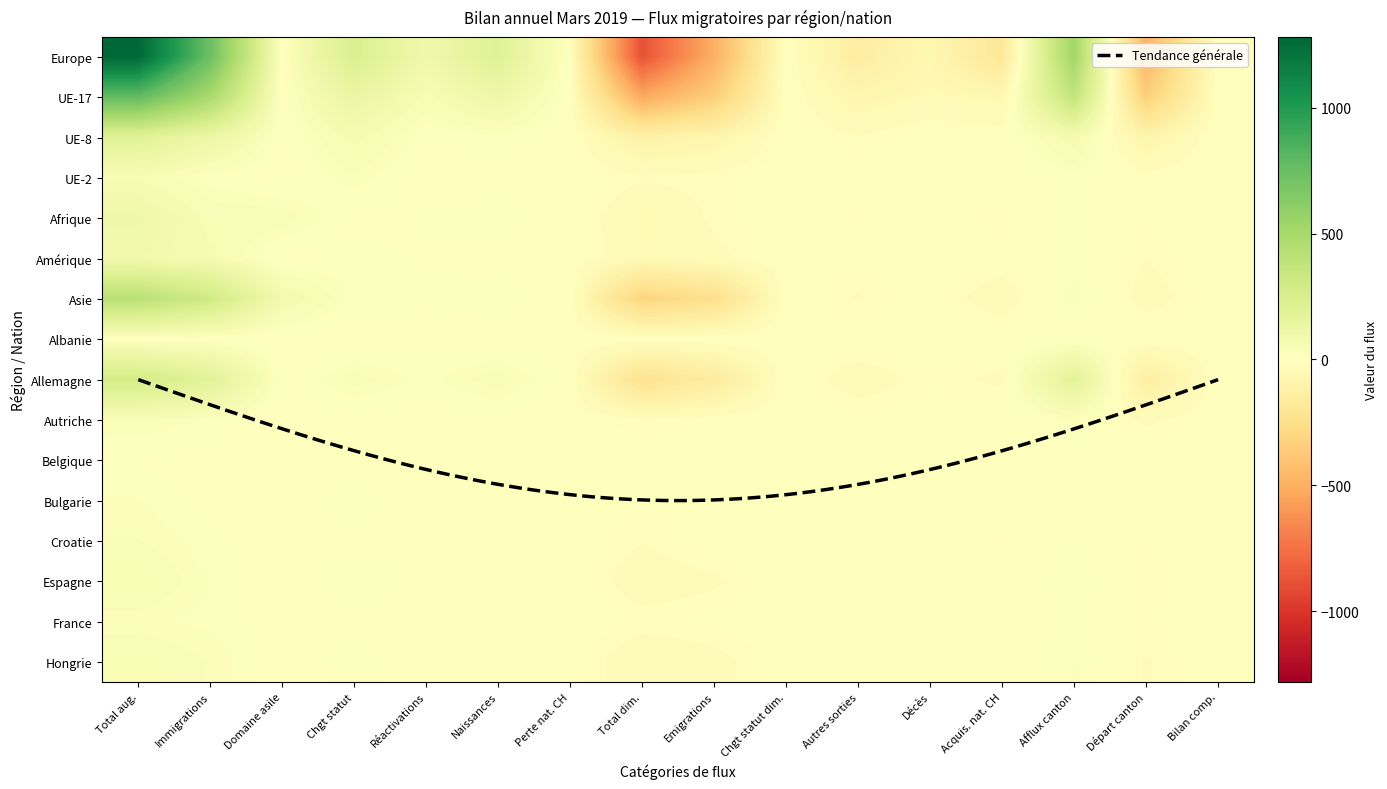

How many categories are shown in the chart?

16